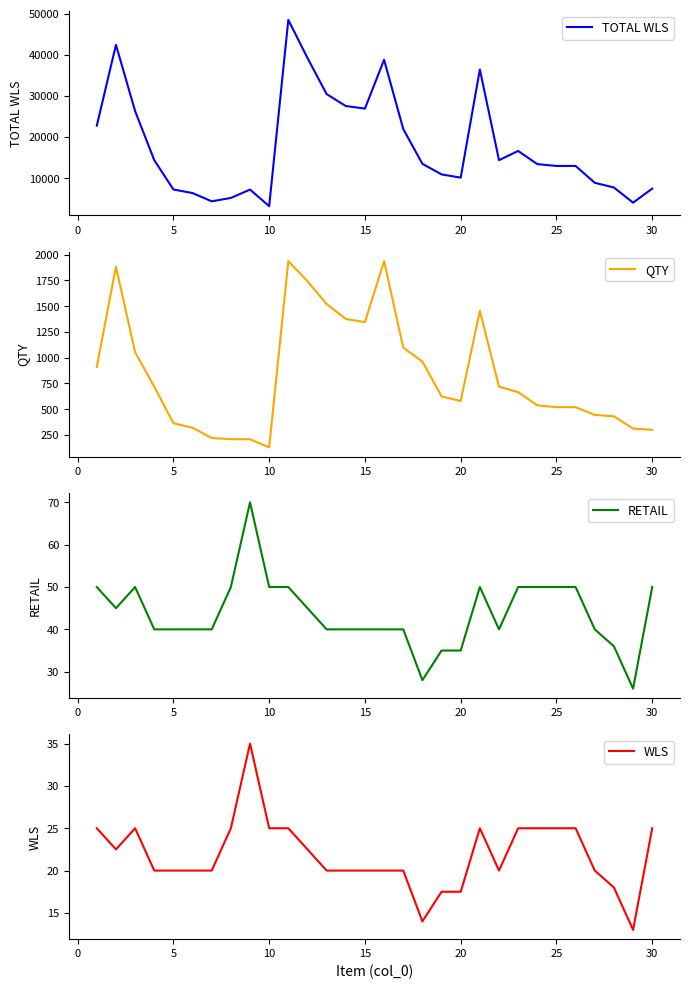

What are all the series names shown in the legend?

TOTAL WLS, QTY, RETAIL, WLS